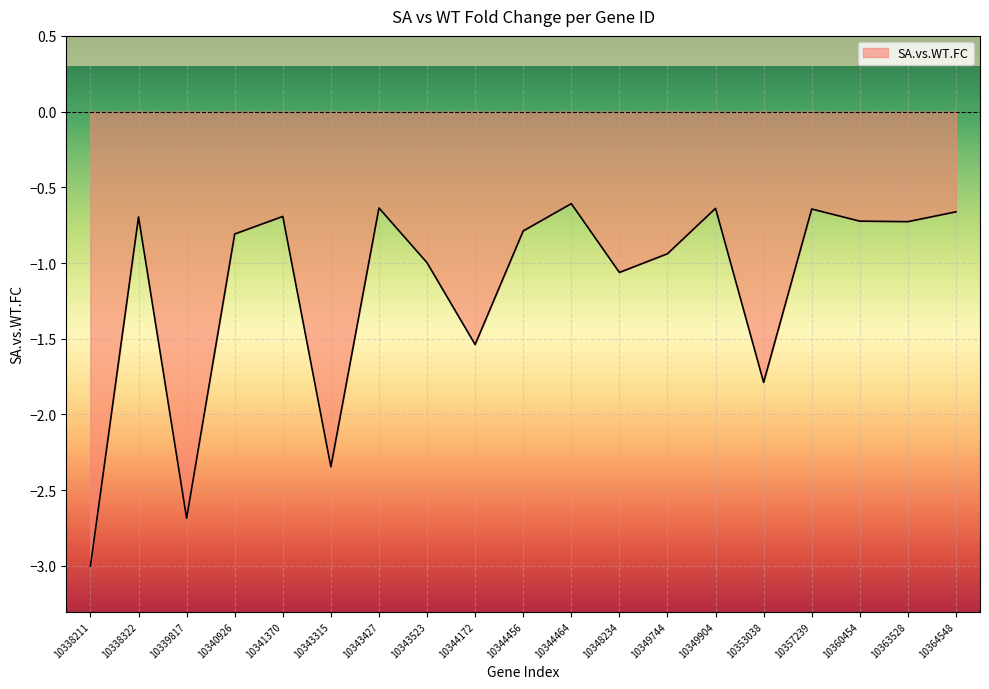

At which category does the data reach its first local peak?

10338322